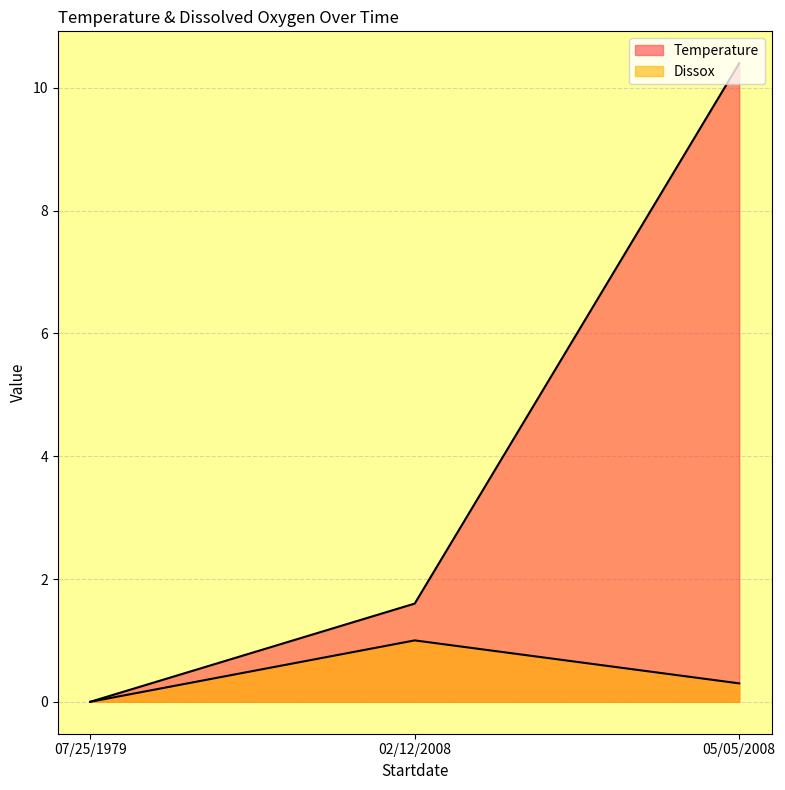

What is the difference between the maximum and second lowest values in the Dissox series?

0.7